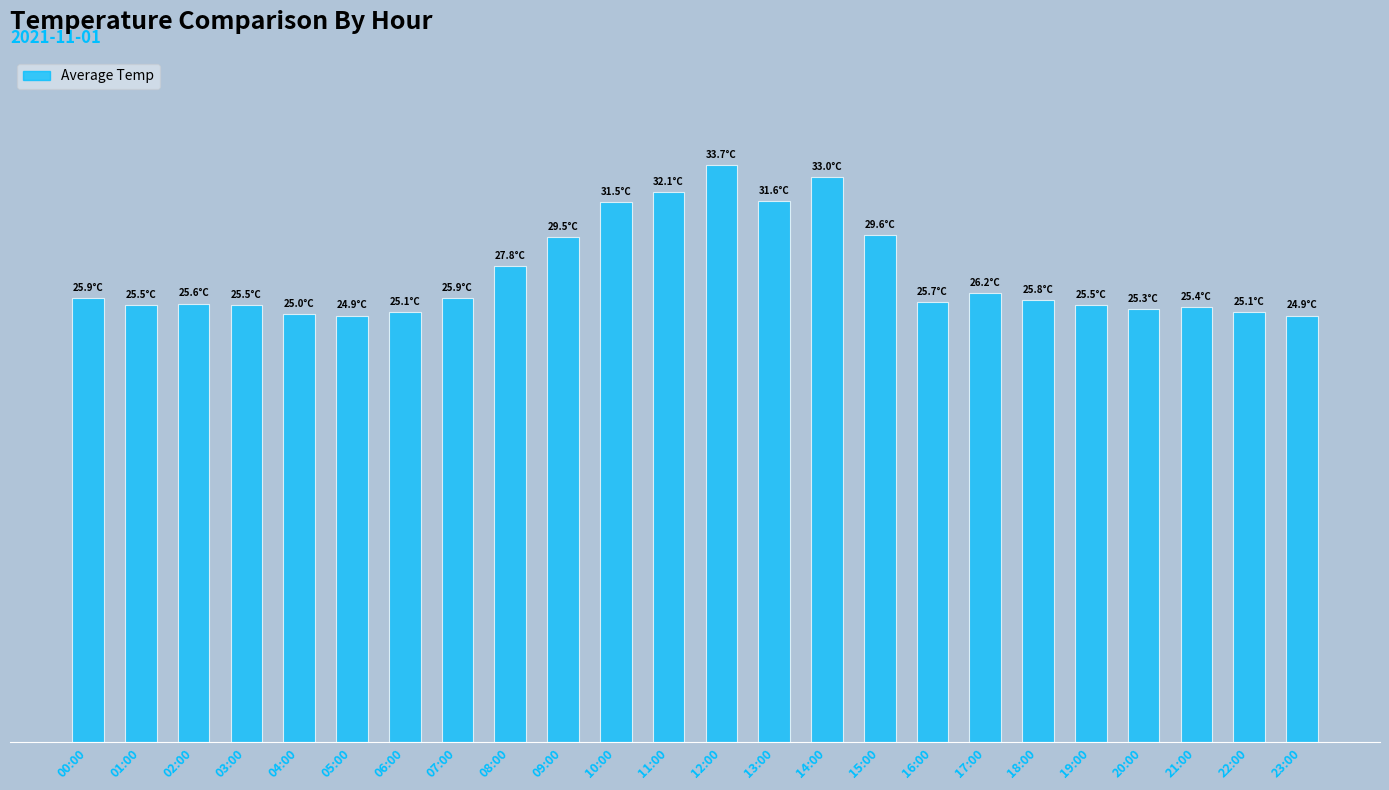

What is the difference between the maximum and minimum values?

8.8